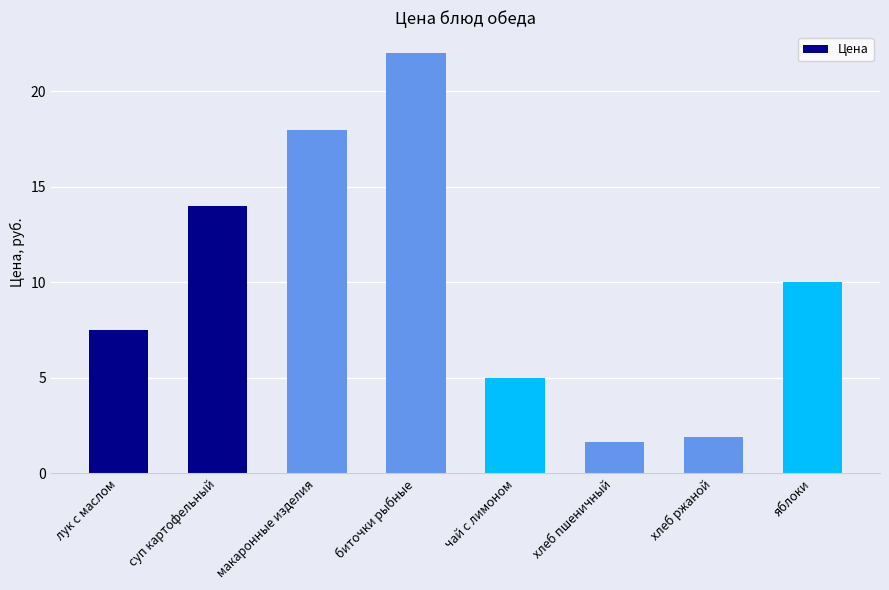

What is the ratio of the value at чай с лимоном to the value at суп картофельный?

0.4